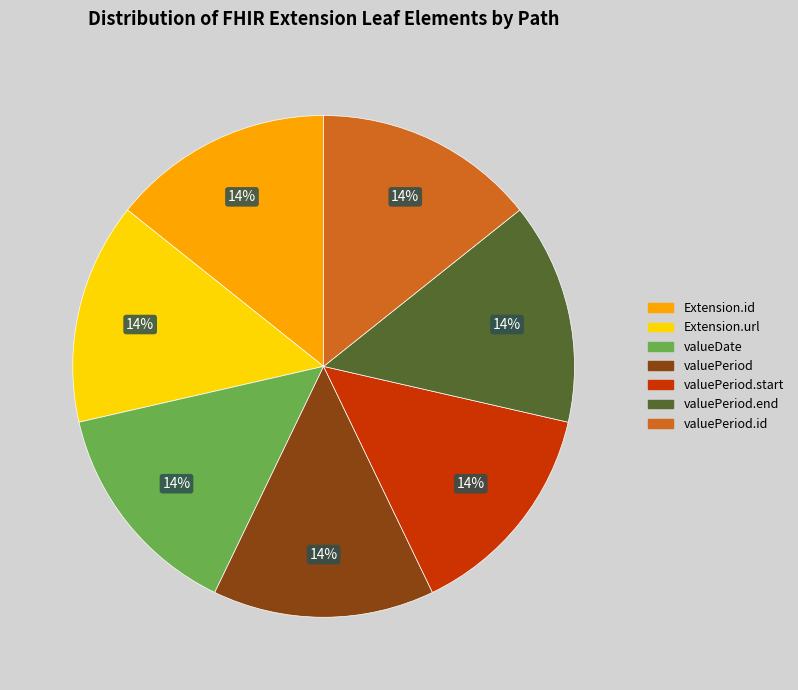

How many slices are in this pie chart?

7